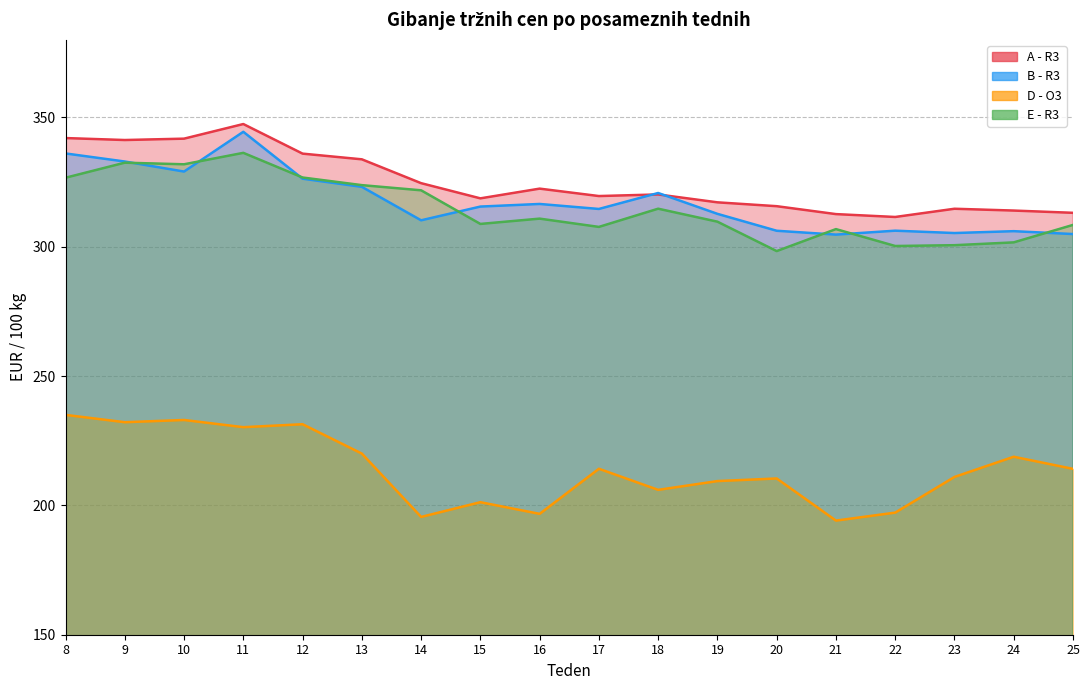

List the labels in order of A - R3 value, largest first.

11, 8, 10, 9, 12, 13, 14, 16, 18, 17, 15, 19, 20, 23, 24, 25, 21, 22